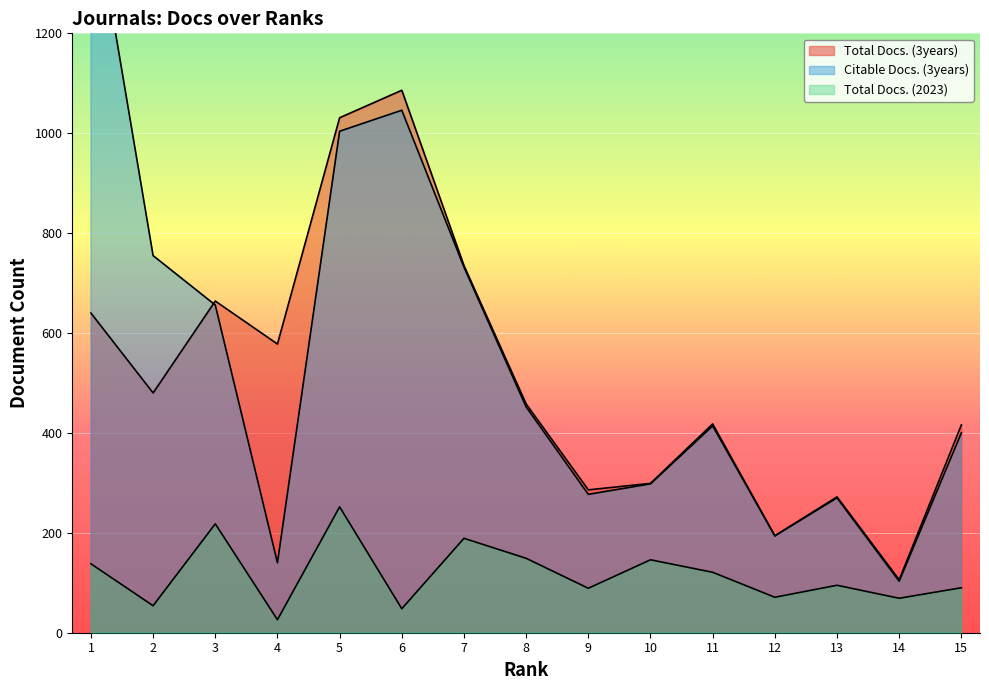

What is the spread (max minus min) of values at 1?

1355